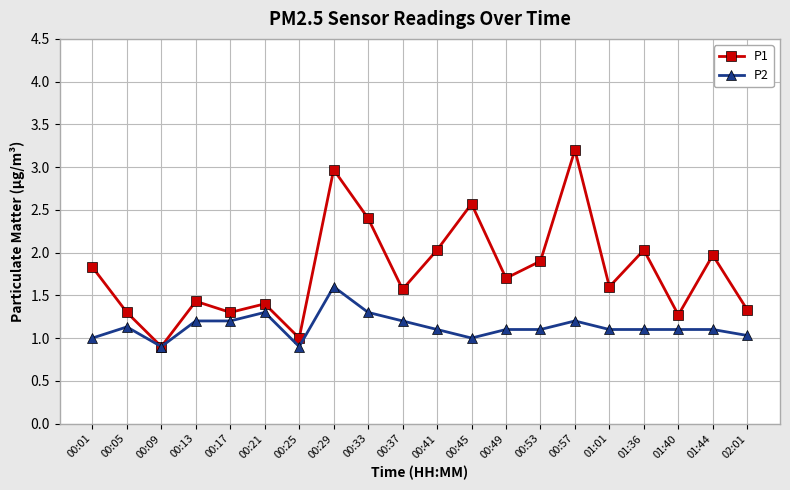

Reading left to right, list all the values displayed in this chart.

P1: 1.8	1.3	0.9	1.4	1.3	1.4	1.0	3.0	2.4	1.6	2.0	2.6	1.7	1.9	3.2	1.6	2.0	1.3	2.0	1.3
P2: 1.0	1.1	0.9	1.2	1.2	1.3	0.9	1.6	1.3	1.2	1.1	1.0	1.1	1.1	1.2	1.1	1.1	1.1	1.1	1.0